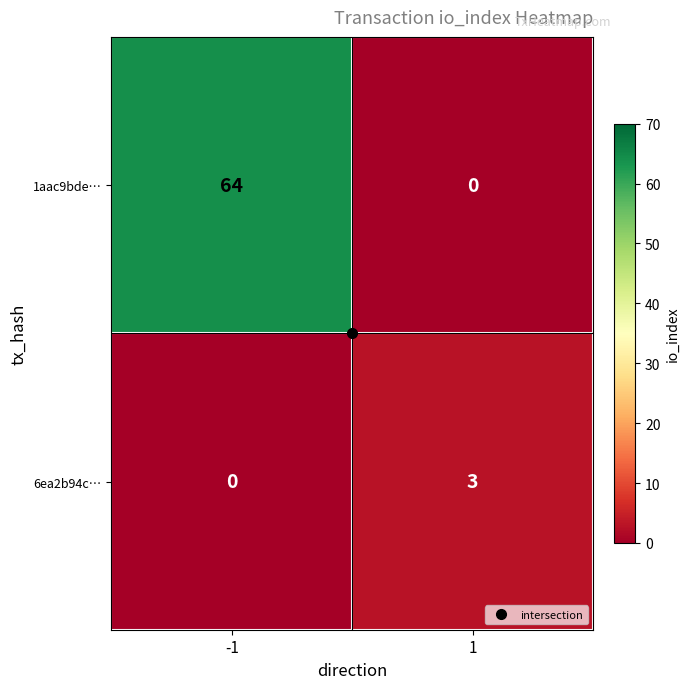

What is the difference between the maximum and minimum values in the 6ea2b94c… series?

3